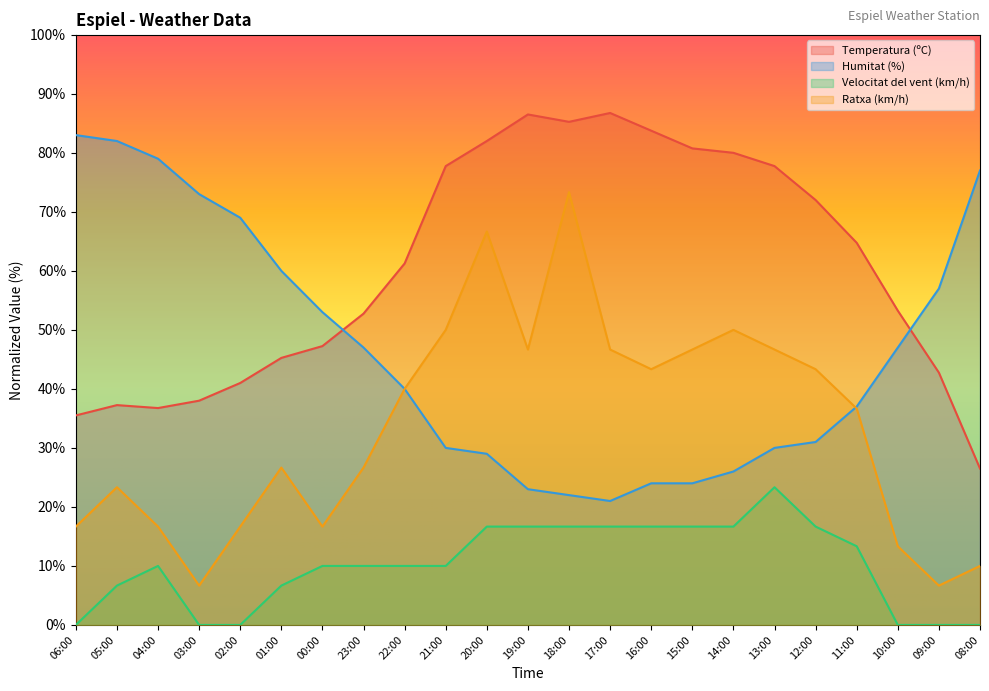

What are all the series names shown in the legend?

Temperatura (ºC), Humitat (%), Velocitat del vent (km/h), Ratxa (km/h)